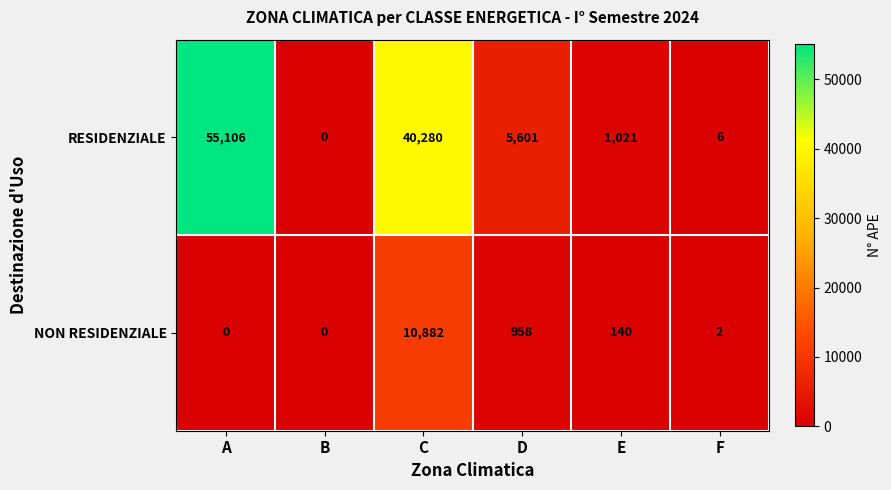

The NON RESIDENZIALE series shows 532 at D. True or false?

False